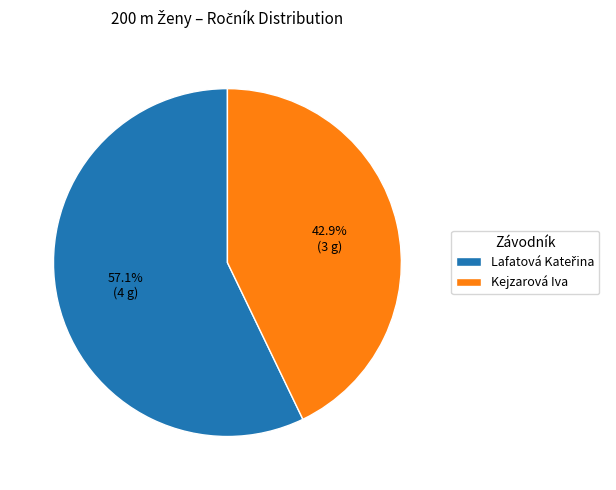

What is the smallest slice in the pie chart?

Kejzarová Iva